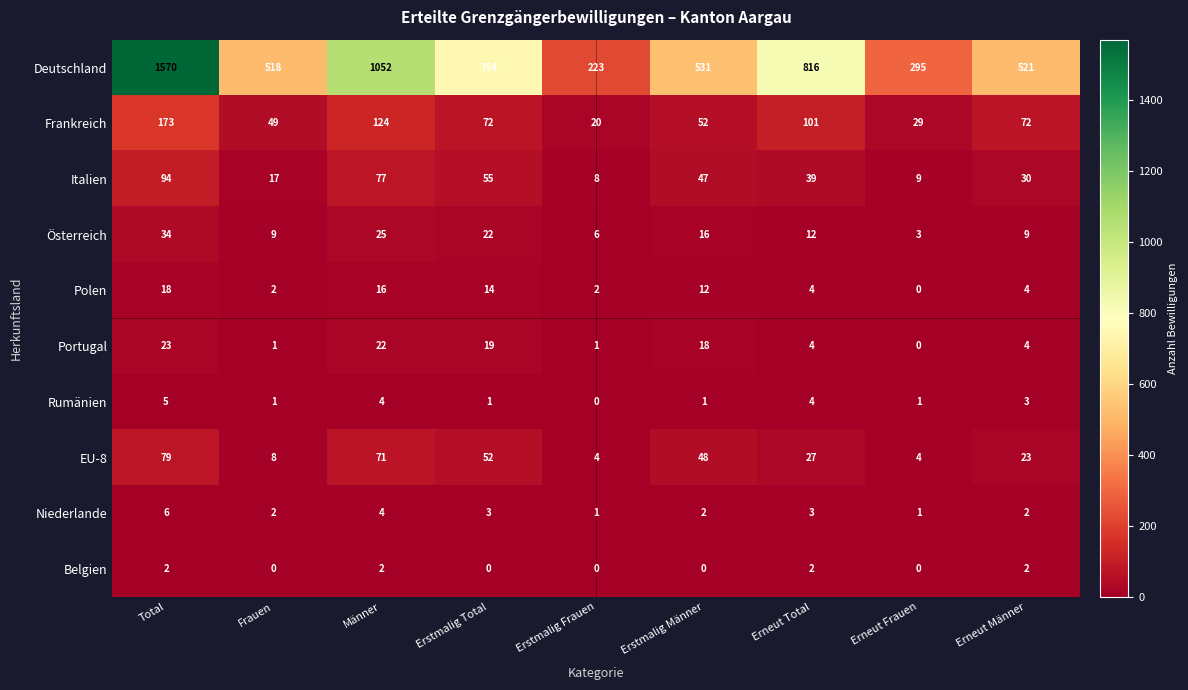

The value of Rumänien at Erneut Total is 4. True or false?

True